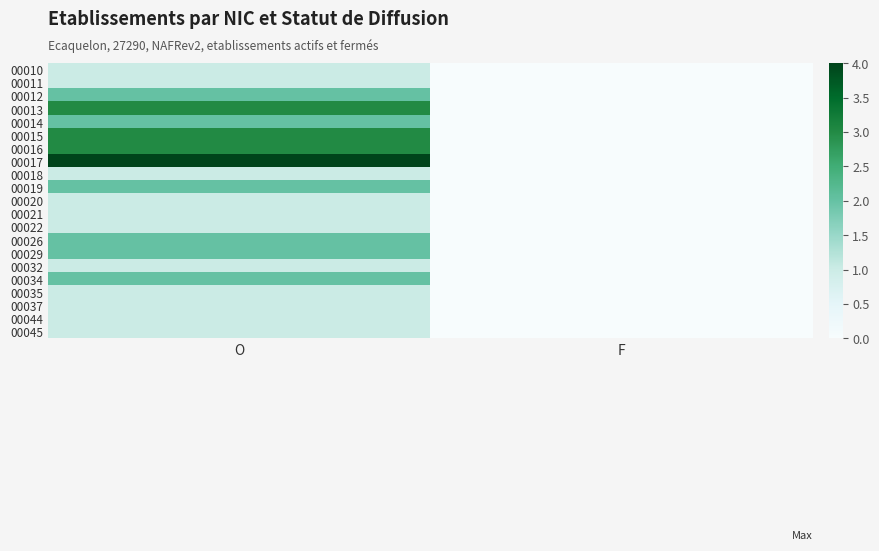

What is the greatest value displayed?

4